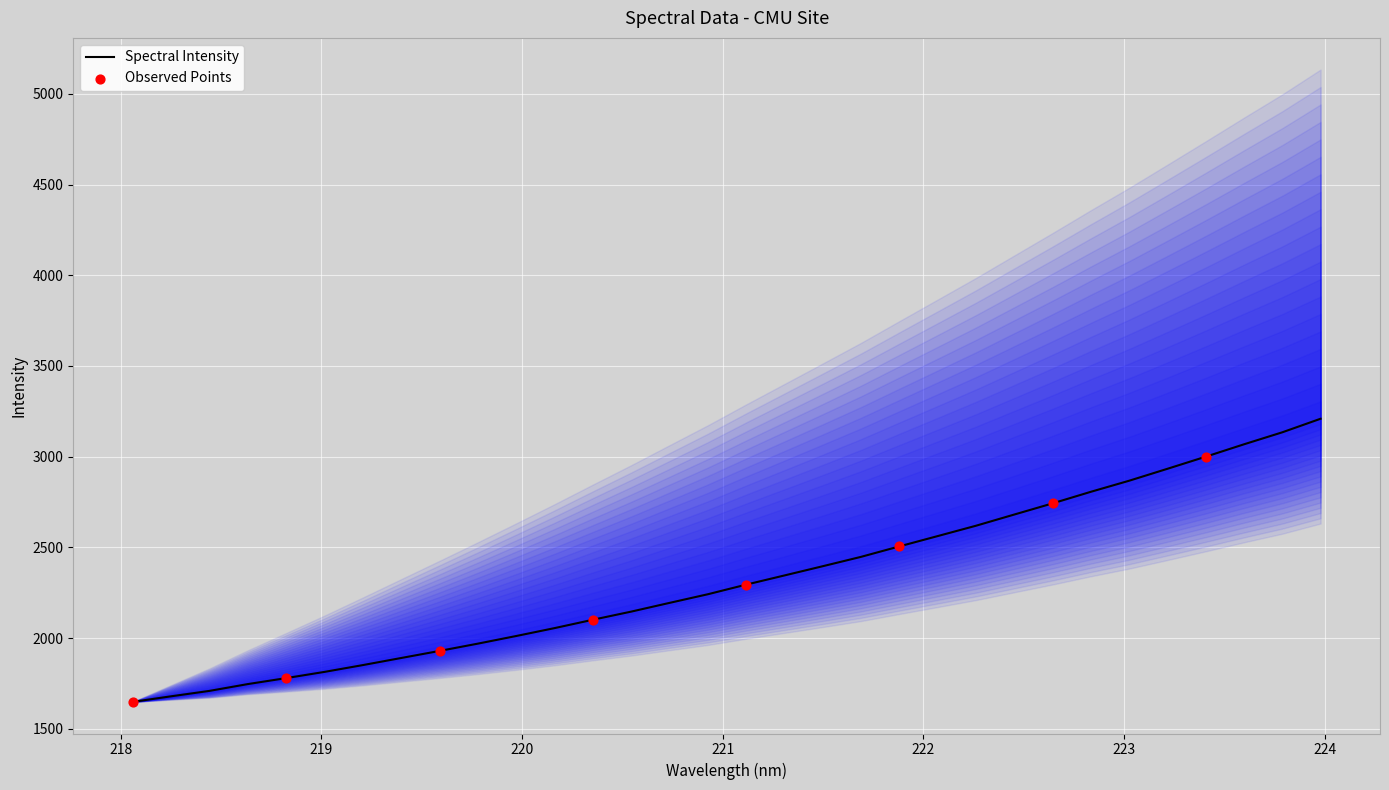

Between 218.442 and 223.9802, which is larger?

223.9802